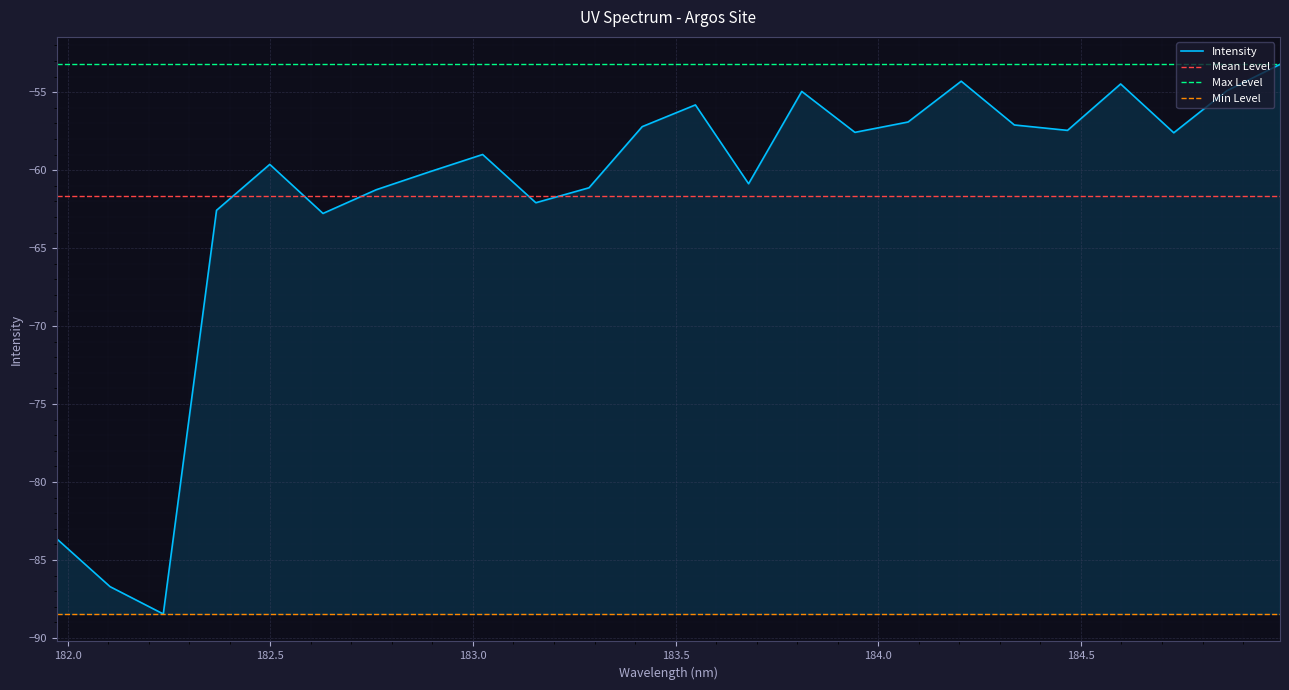

Which has a higher value, 183.6800245112 or 182.6299929592?

183.6800245112